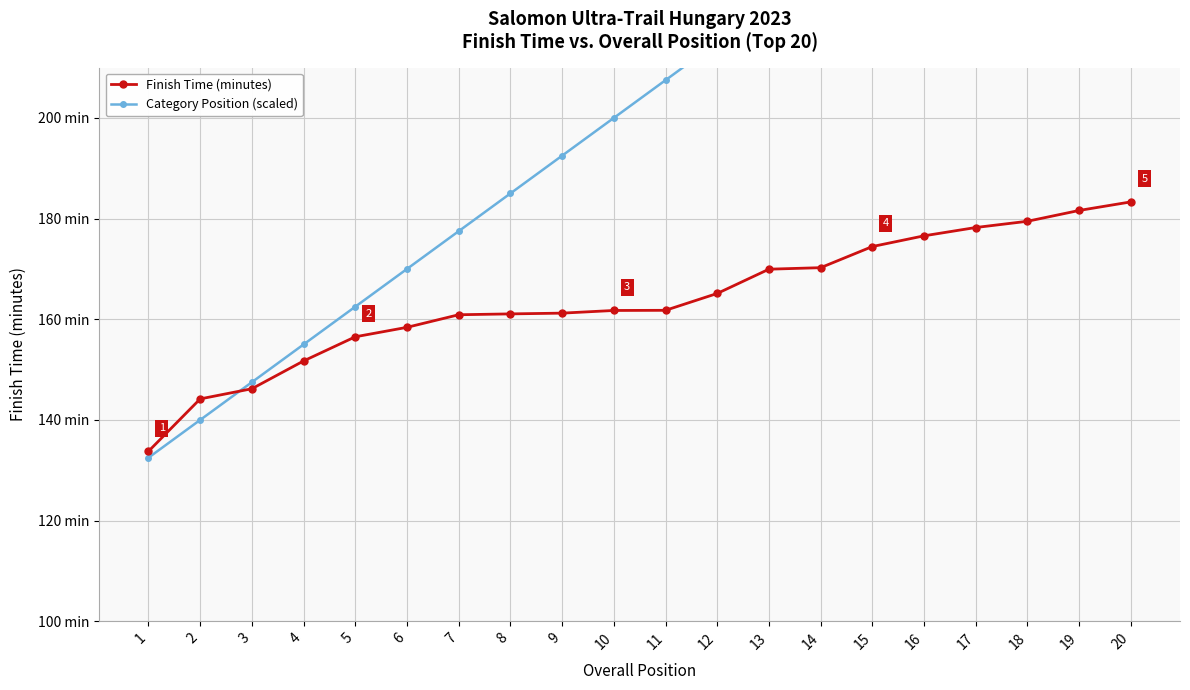

At how many categories does at least one series exceed 215?

8